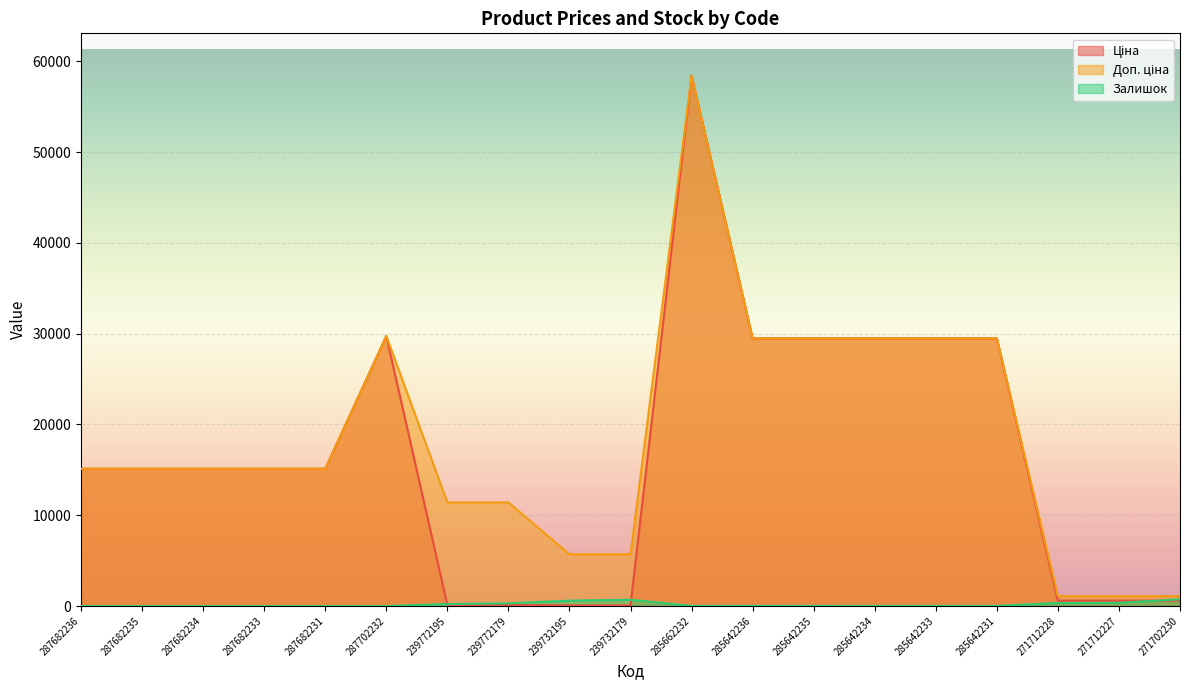

What is the approximate value of Доп. ціна at 287682236?

15120.0